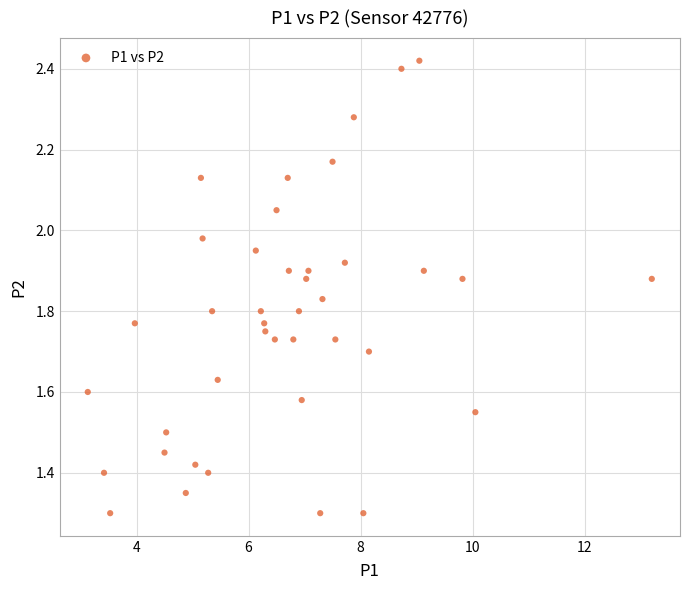

What is the range of X values (max minus min)?

10.1